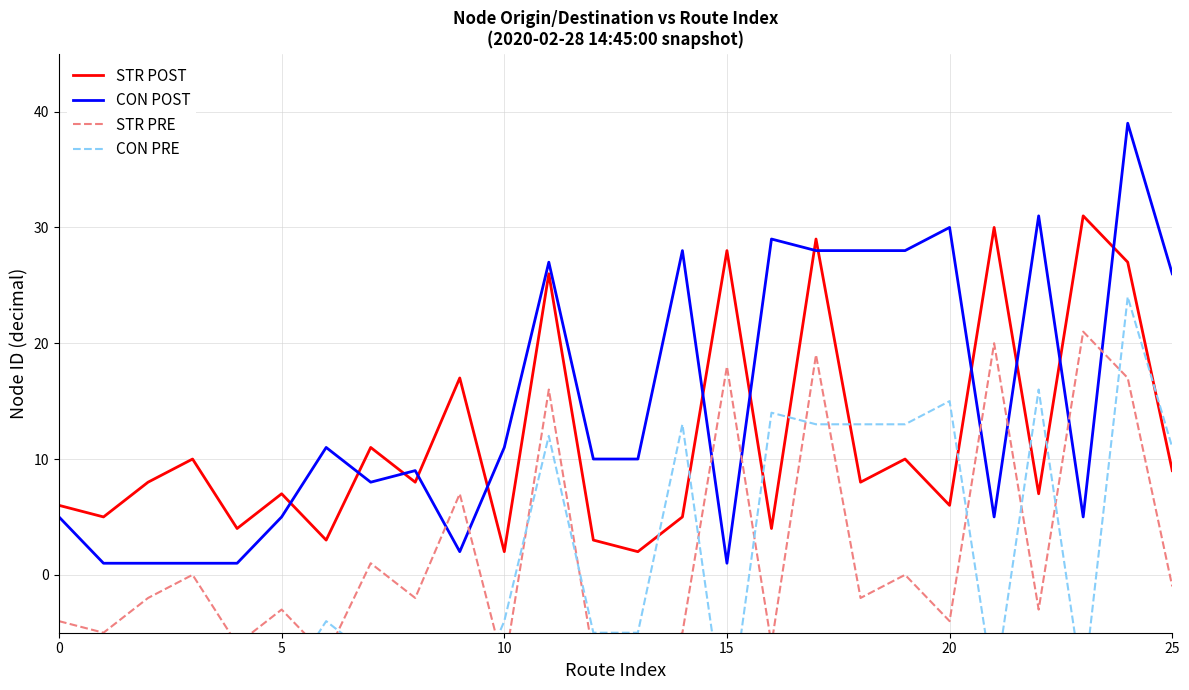

What is the label of the 11th point from the right?

15